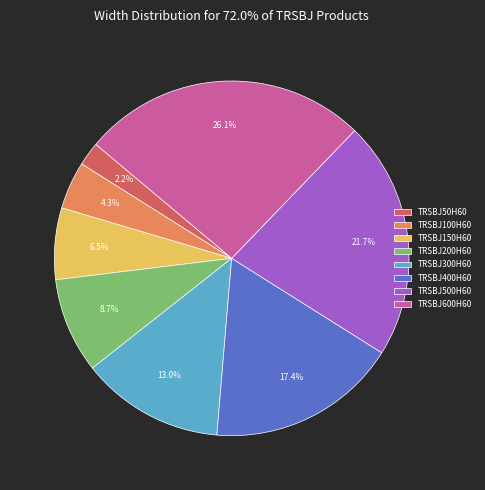

The TRSBJ600H60 slice represents 26% of the pie. True or false?

True